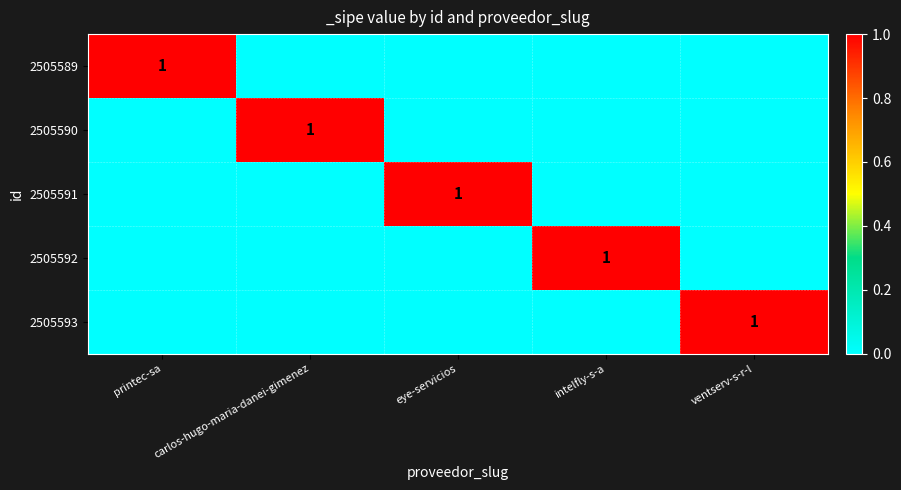

Is it true that 2505590 equals 1 at carlos-hugo-maria-danei-gimenez?

True